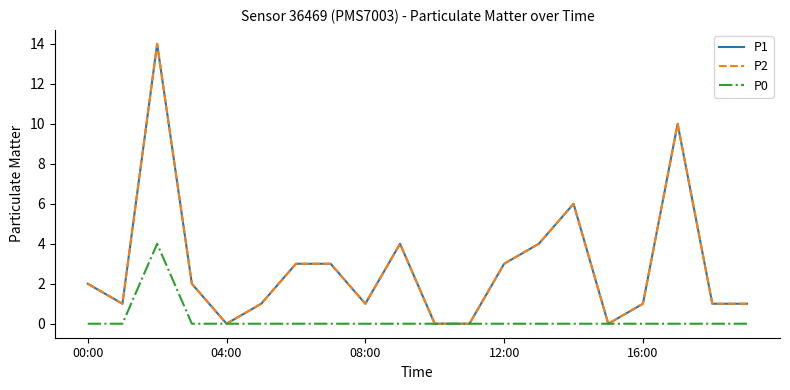

What is the average value of the P1 series?

3